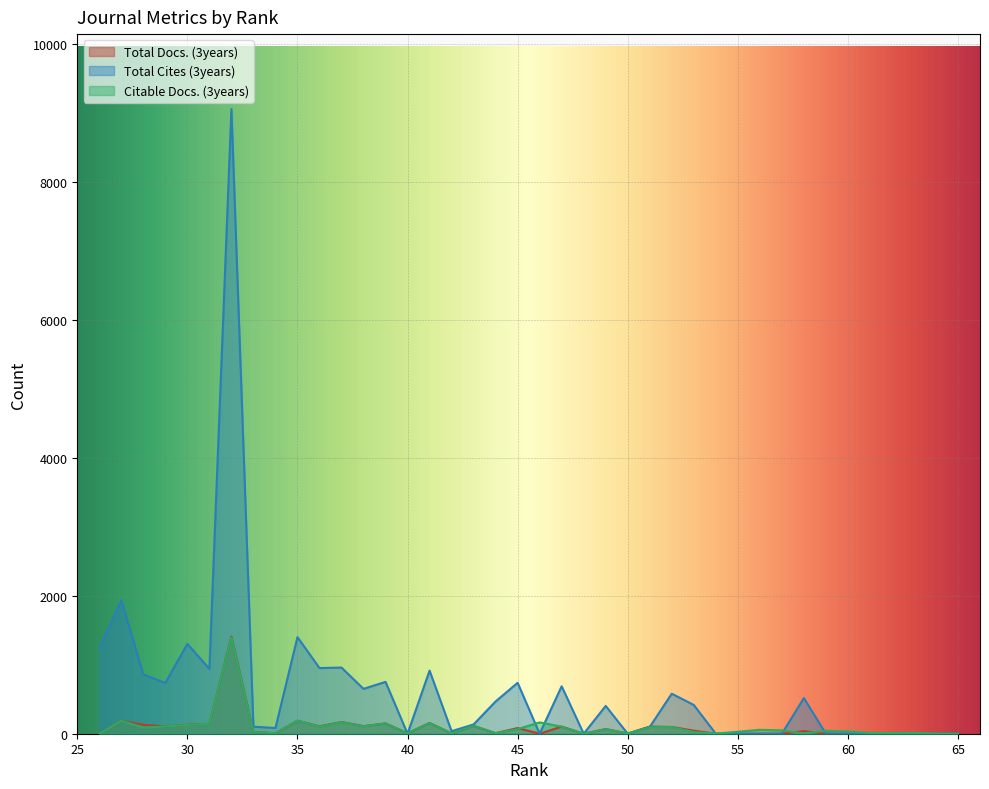

At how many categories does at least one series exceed 6927?

1